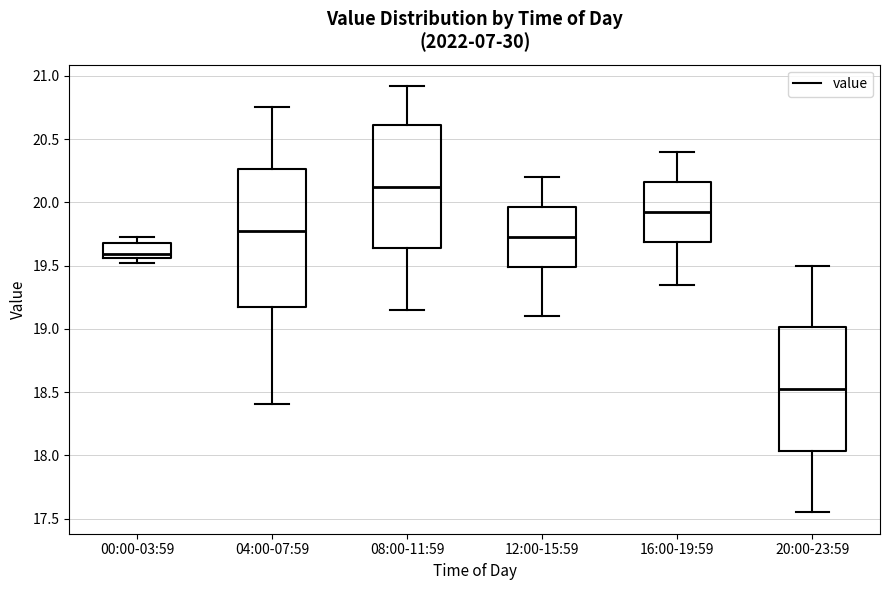

Where does the lower whisker of the box for 08:00-11:59 end on the y-axis? The values are not printed on the chart, so give them approximately, as read against the axis.

19.15